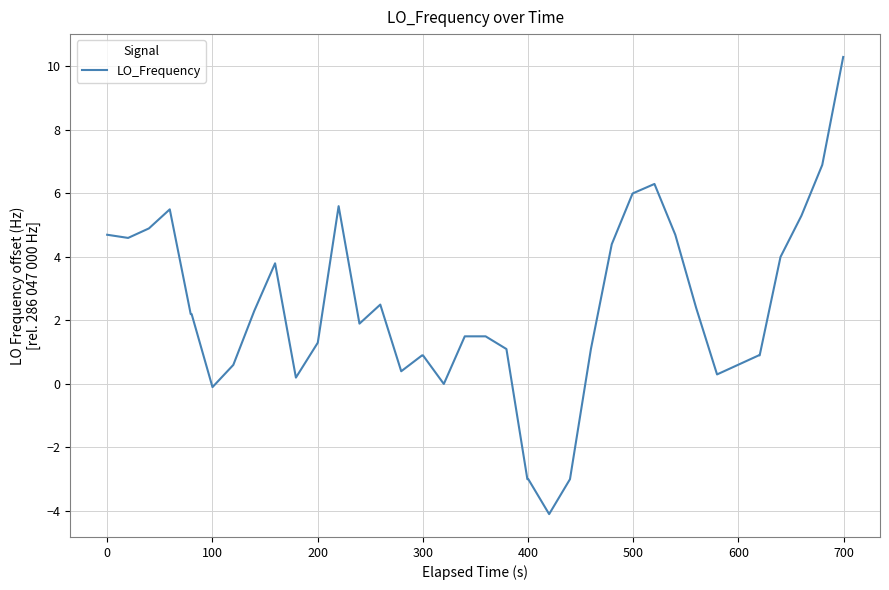

Does the chart display data point markers on the line(s)?

No